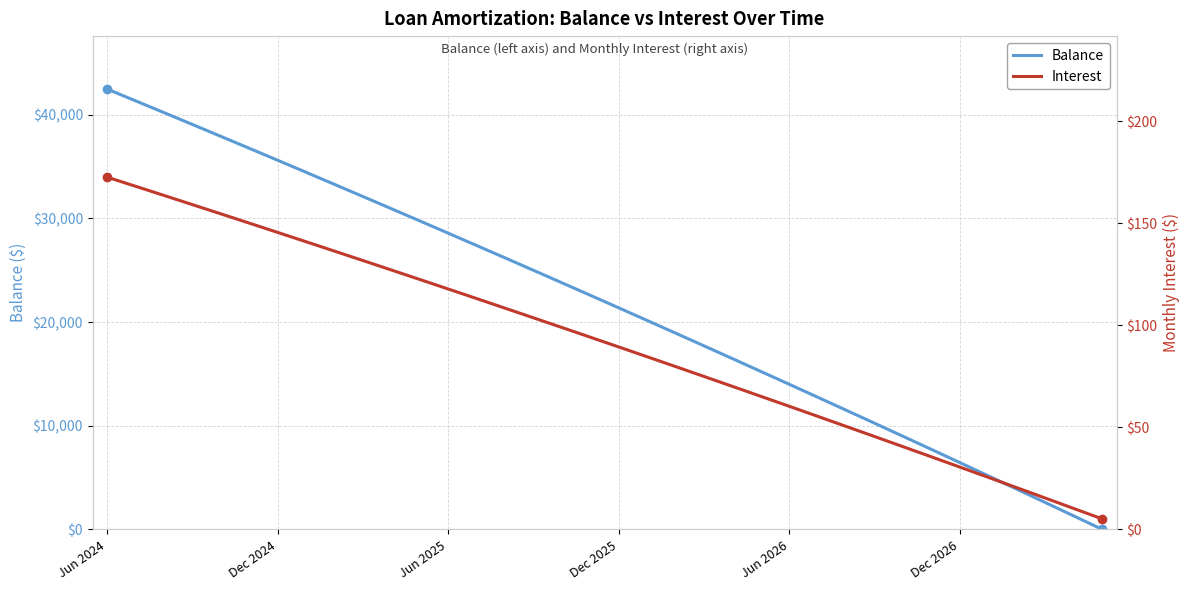

How many values in the Balance series are below 22590?

18